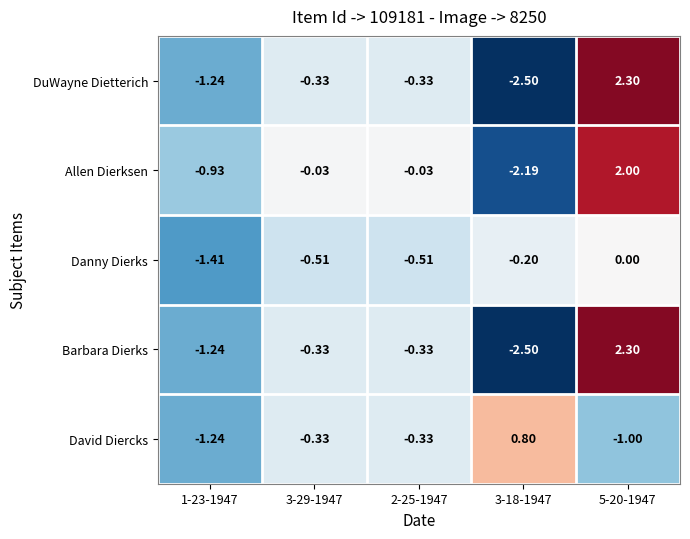

Count the number of categories in the chart.

5